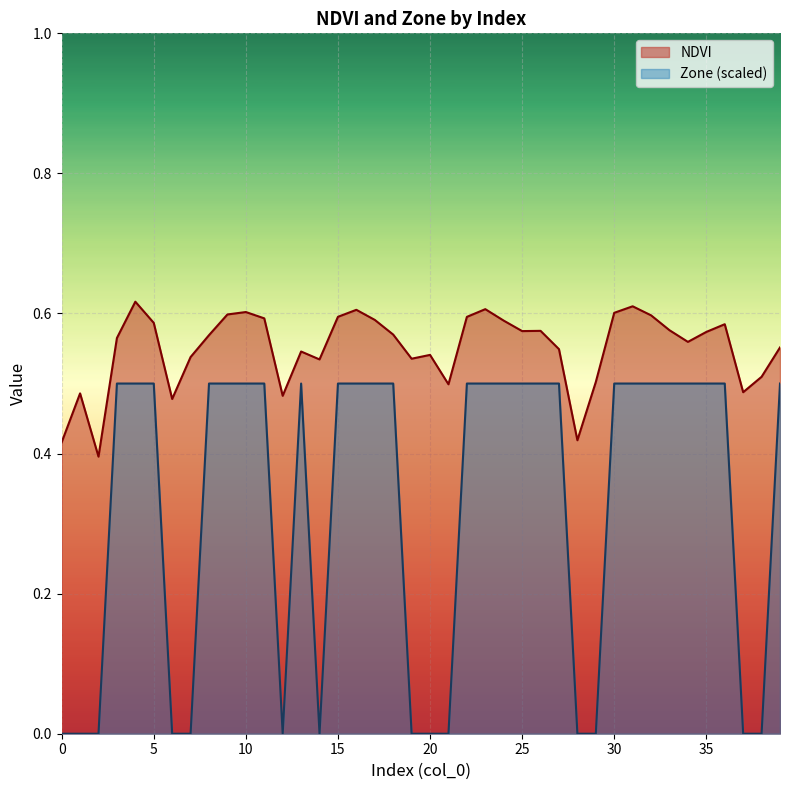

Which series has the largest range (max minus min)?

Zone (scaled)